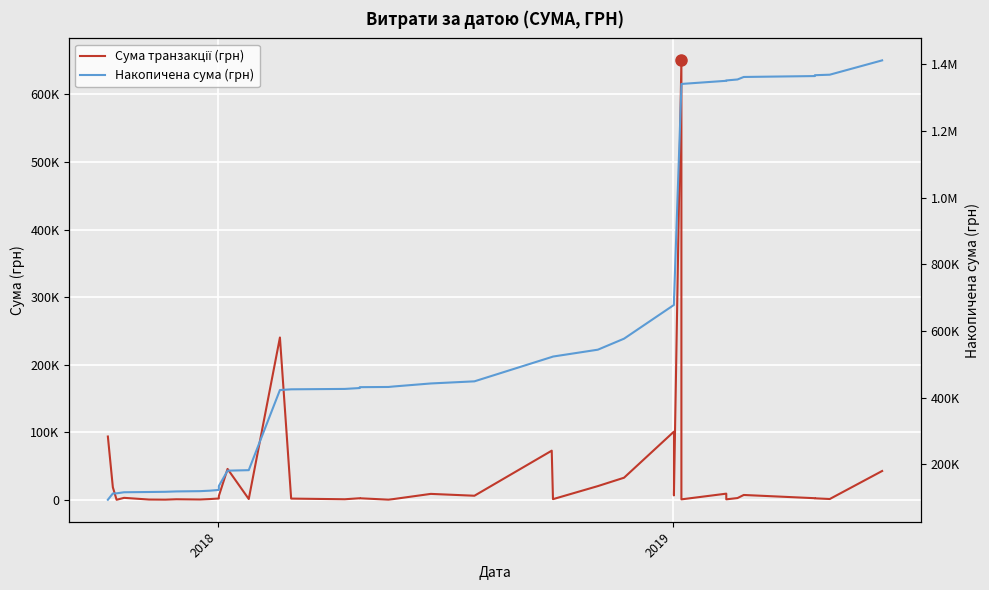

What is the value of the Сума транзакції (грн) point at the 5th from the left?

749.0